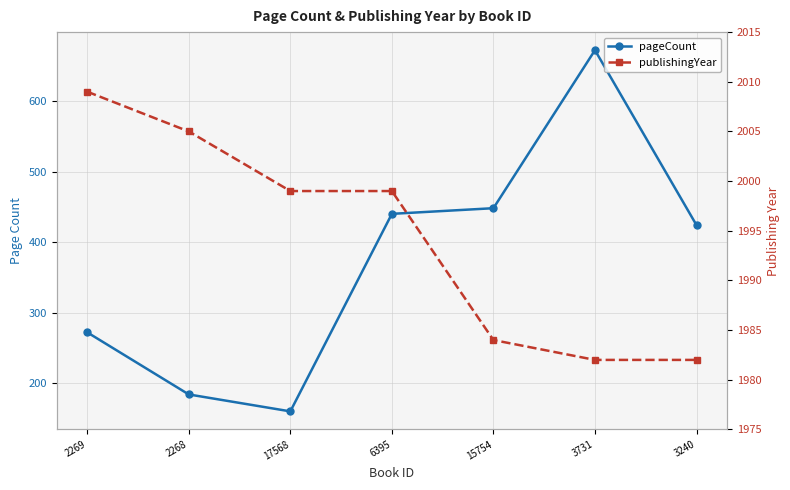

Reading right to left, extract all data points from this chart.

pageCount: 424	672	448	440	160	184	272
publishingYear: 1982	1982	1984	1999	1999	2005	2009